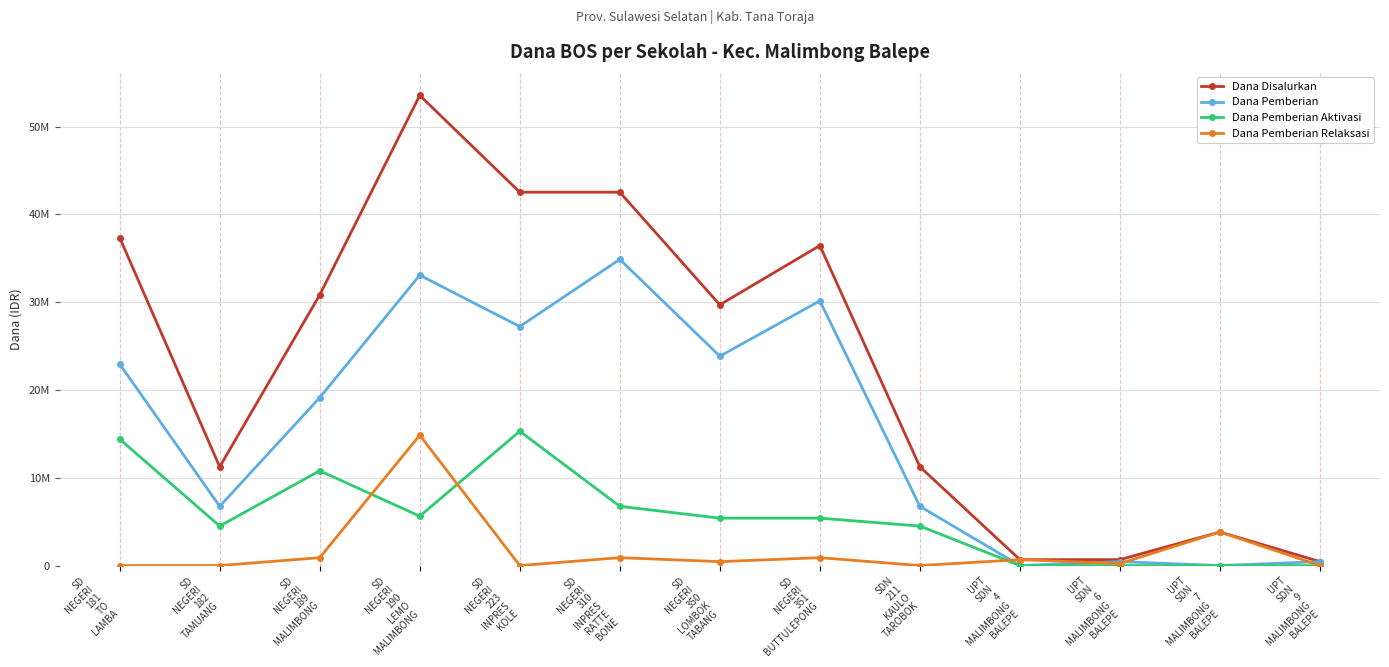

Which has a higher value, SD
NEGERI
223
INPRES
KOLE or SD
NEGERI
190
LEMO
MALIMBONG?

SD
NEGERI
190
LEMO
MALIMBONG